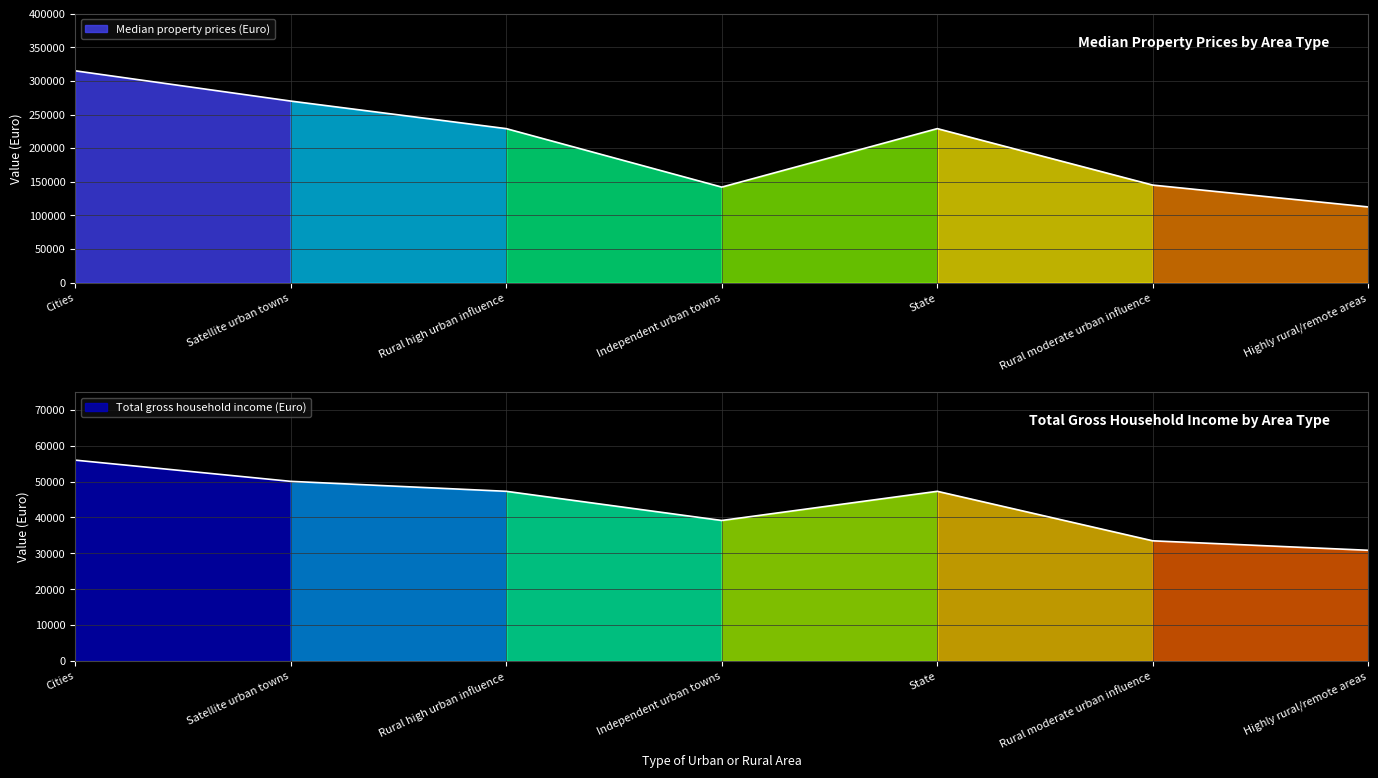

What are all the series names shown in the legend?

Median property prices (Euro), Total gross household income (Euro)